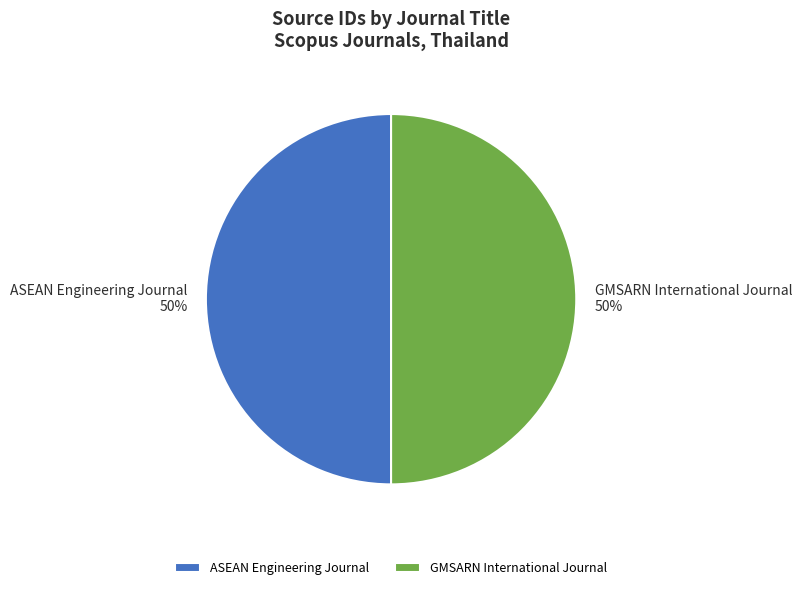

To the nearest percent, what percentage of the pie is ASEAN Engineering Journal?

50%